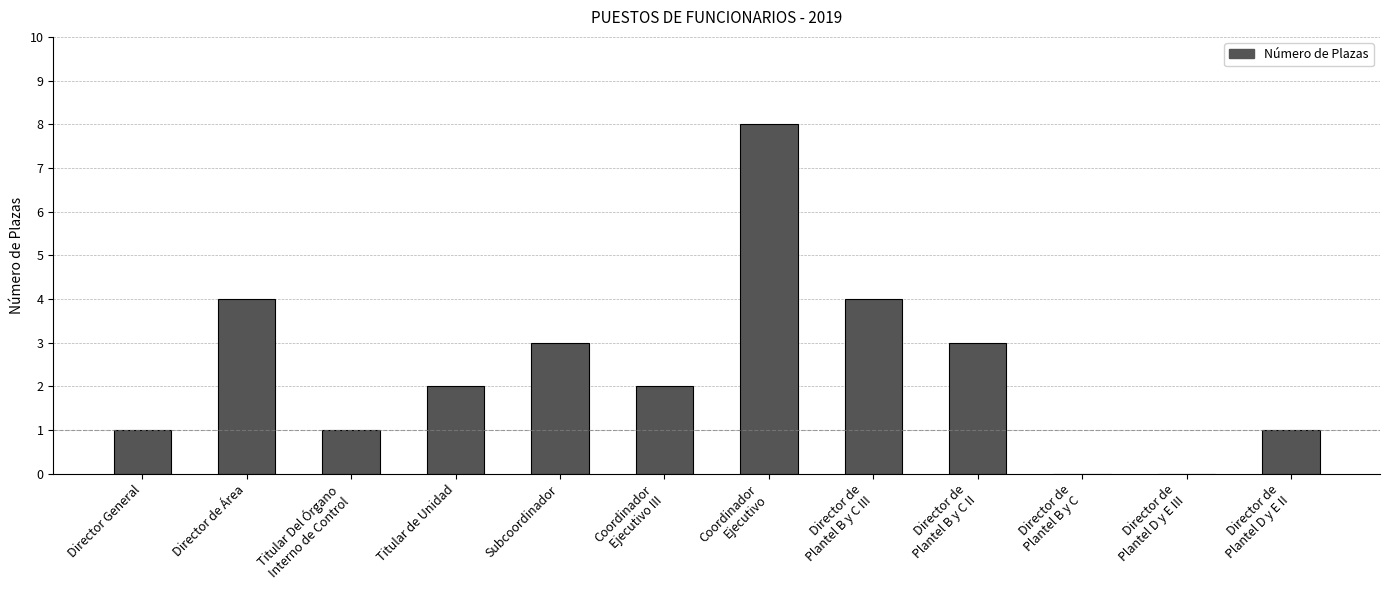

What is the greatest value displayed?

8